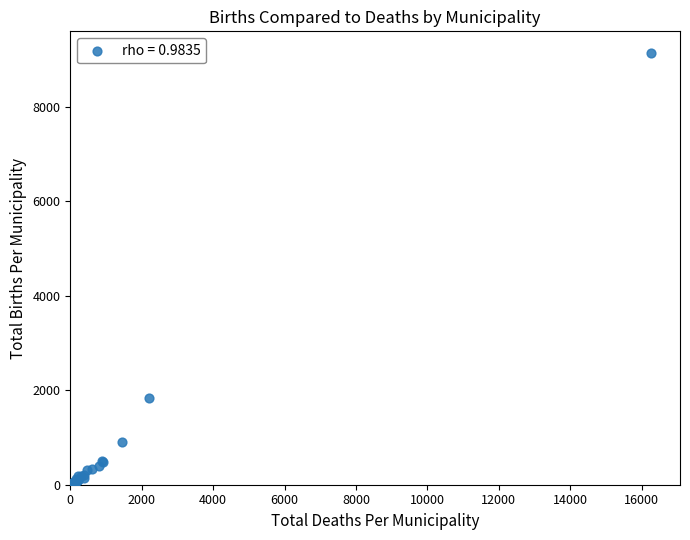

What Y value in the scatter plot is closest to 4573?

1840